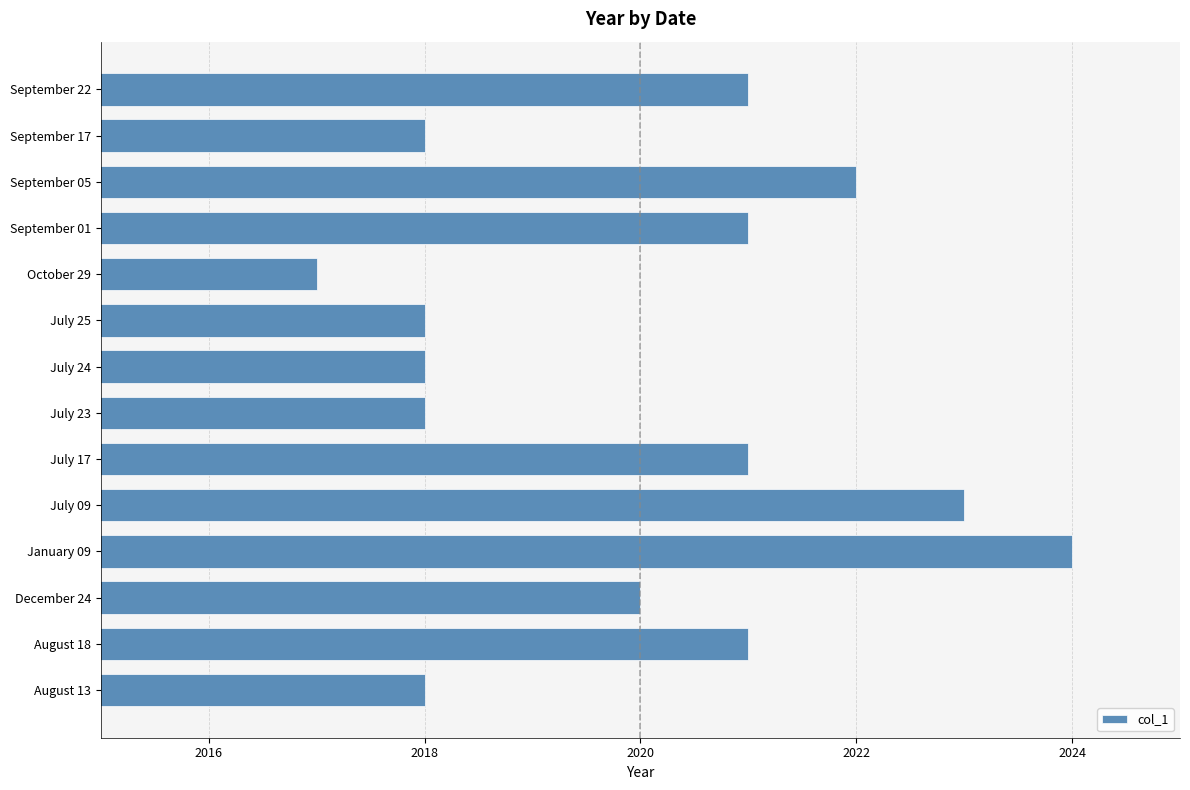

What is the greatest value displayed?

2024